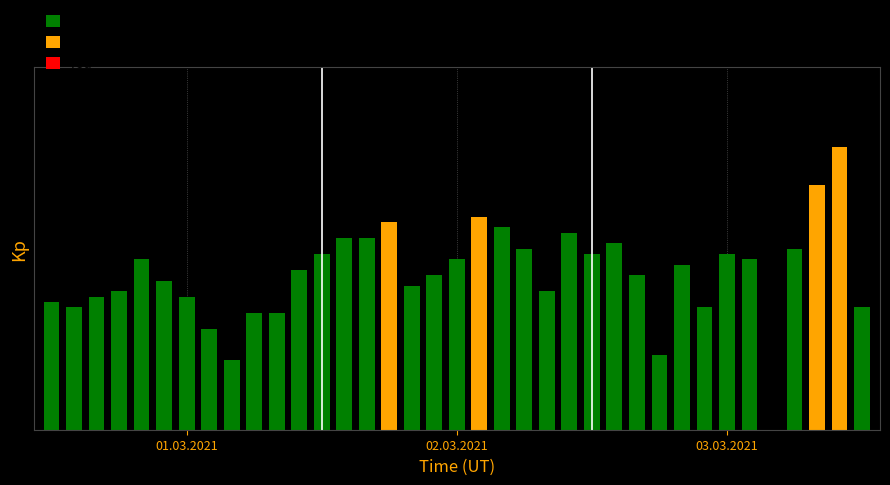

Which category has the highest value across all series?

36